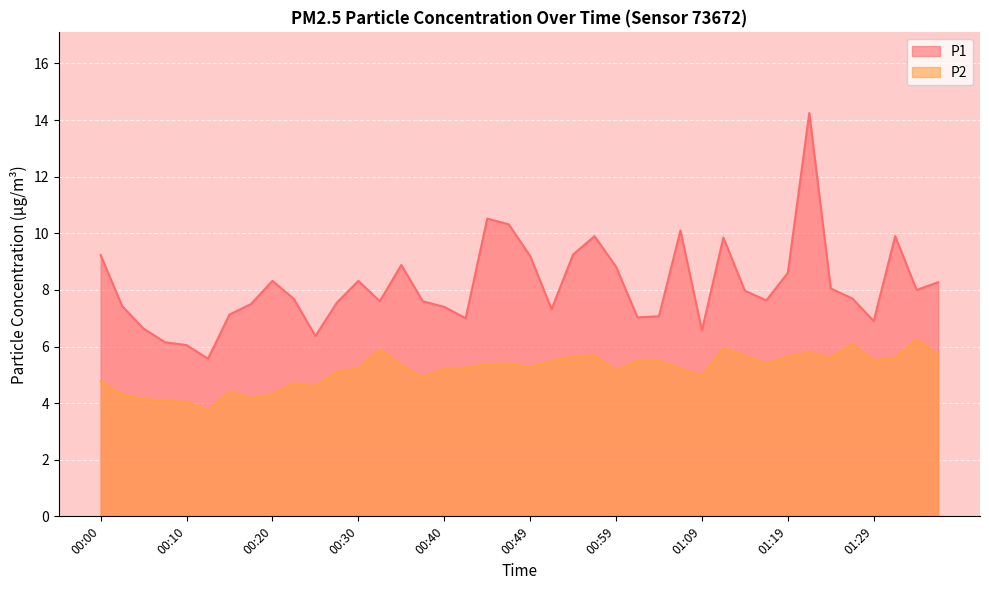

True or false: P1 has more than 2 points higher than both neighbors.

True